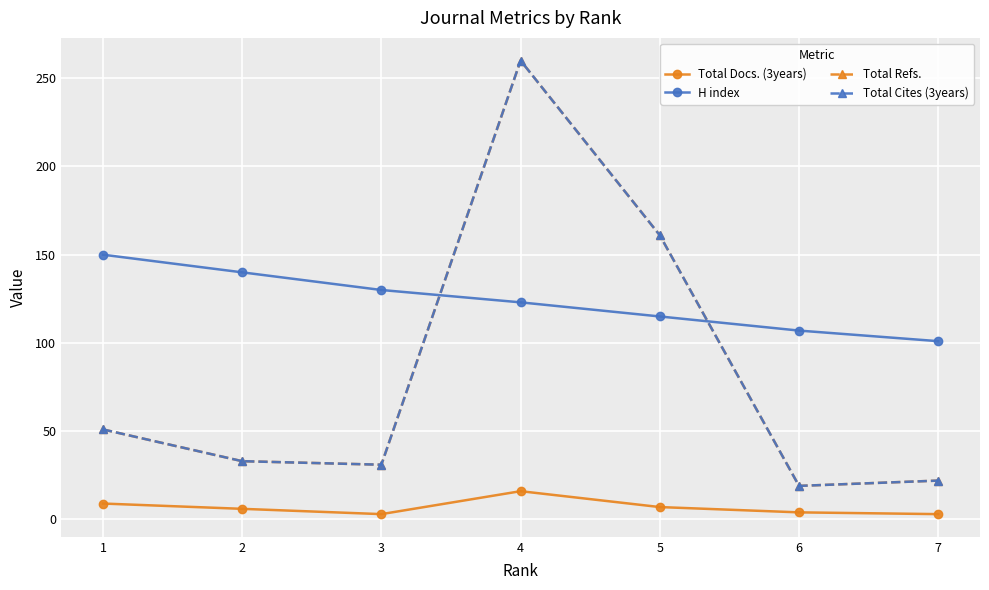

At how many categories does at least one series exceed 138?

4